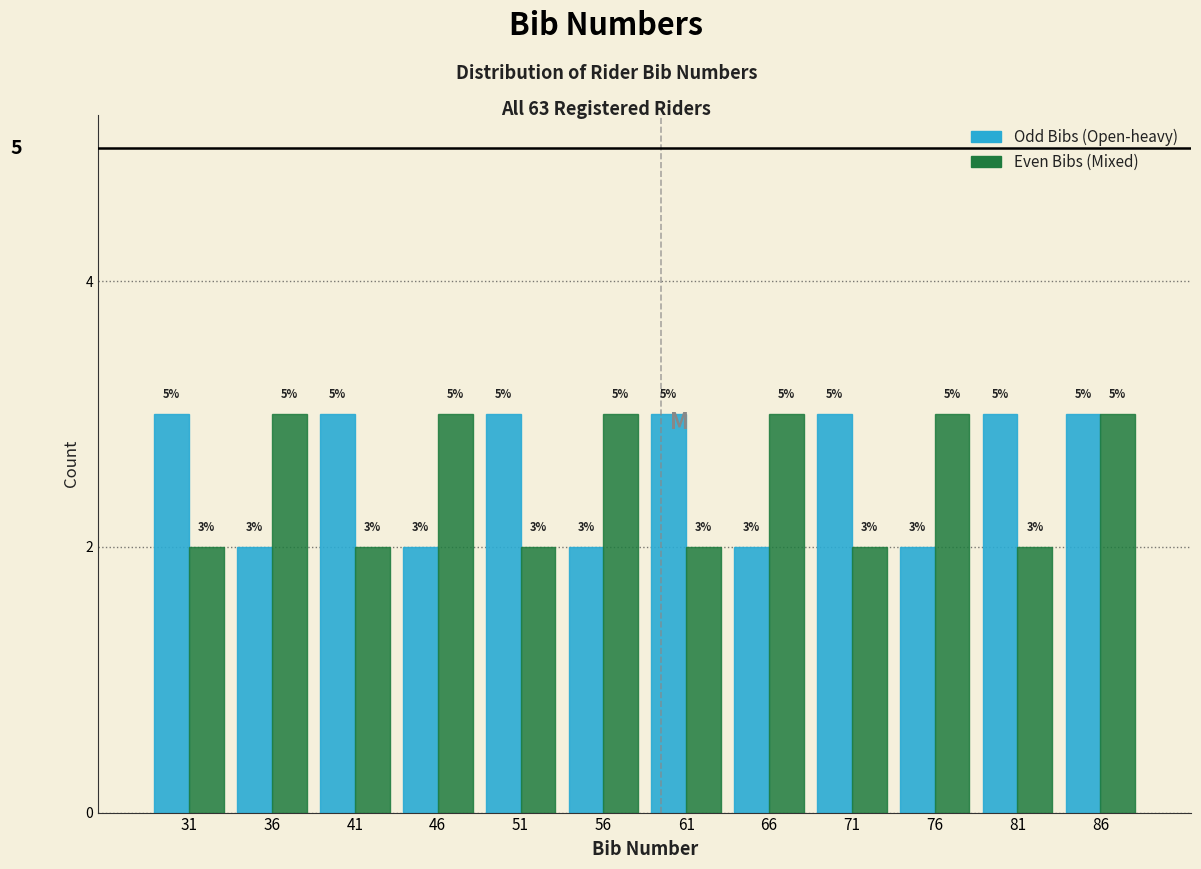

What are all the series names shown in the legend?

Odd Bibs (Open-heavy), Even Bibs (Mixed)